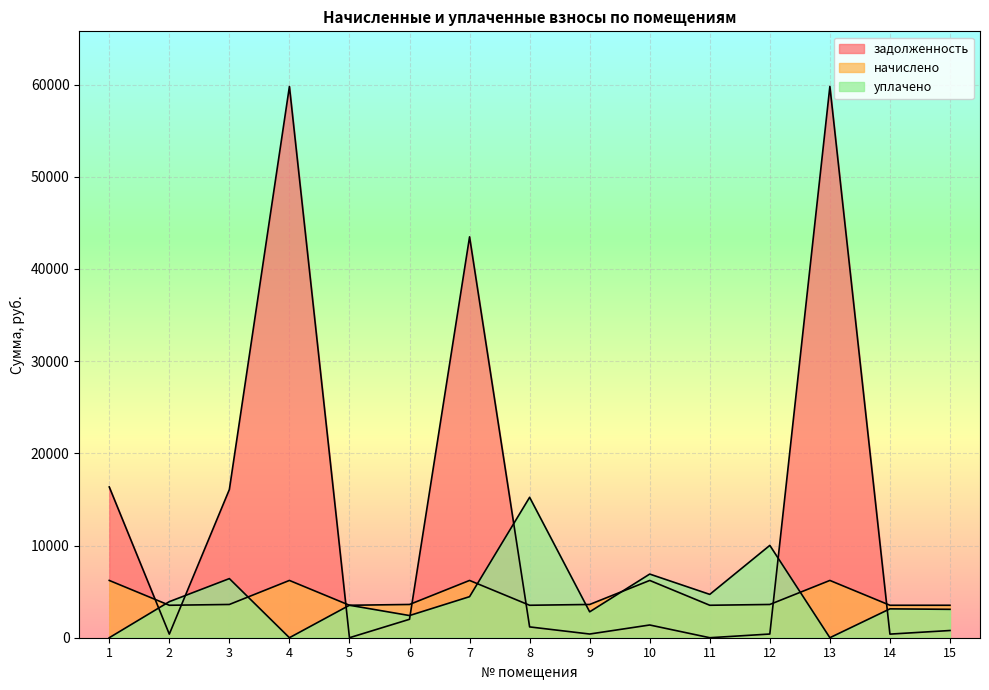

Which series has the largest total across all categories?

задолженность